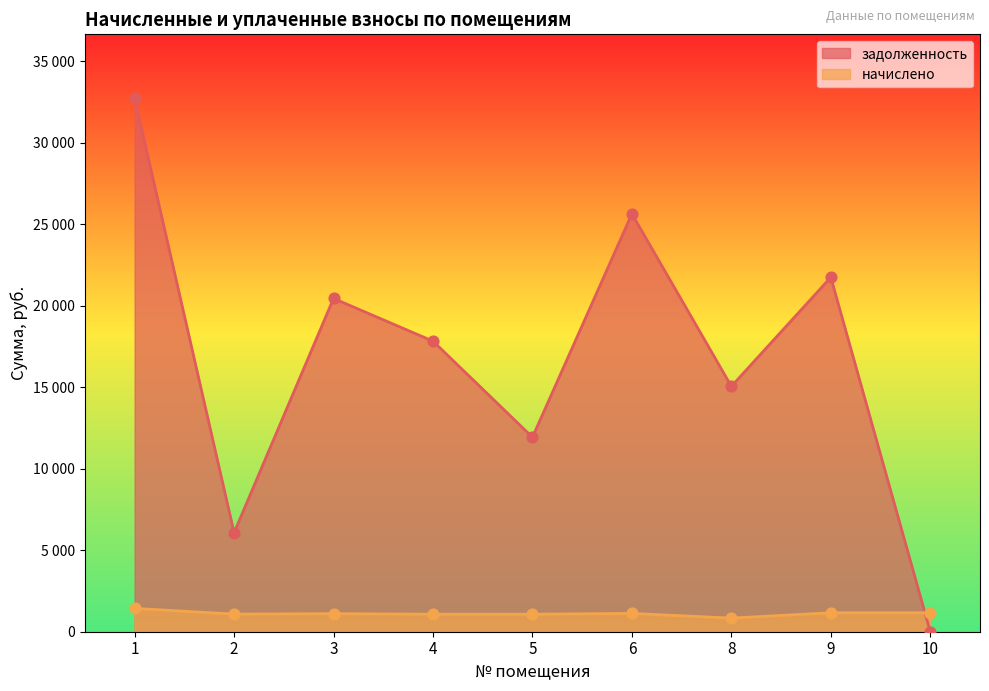

Which series contains the lowest Y value?

задолженность